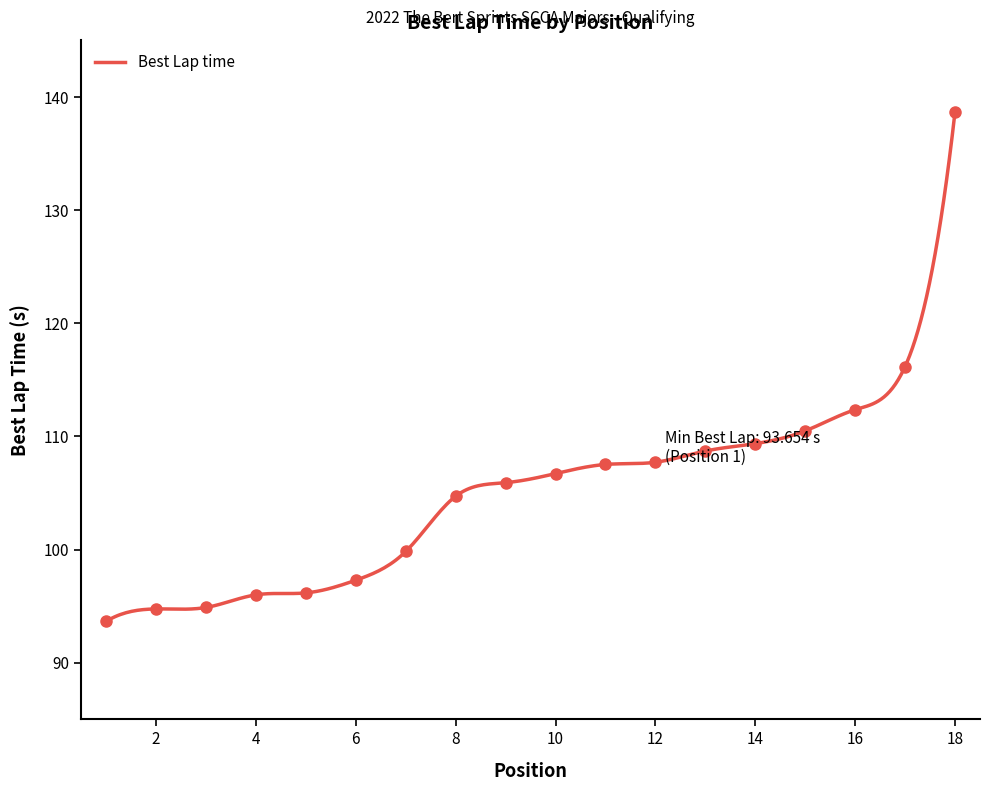

Count the number of values greater than 106.

9